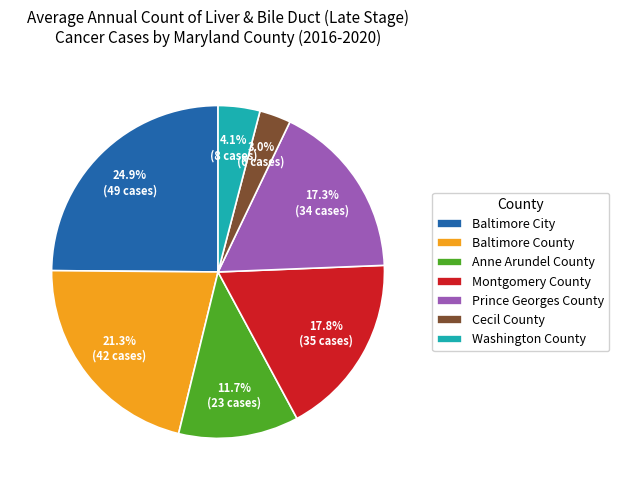

Is Anne Arundel County the majority of the pie?

No